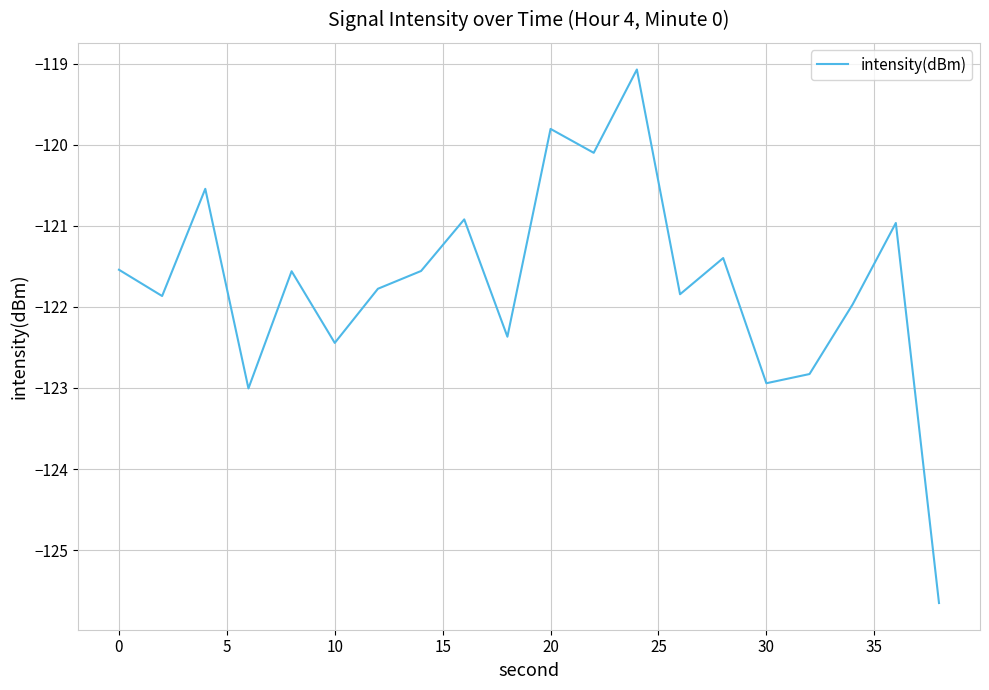

What is the sum of all values?

-2434.1